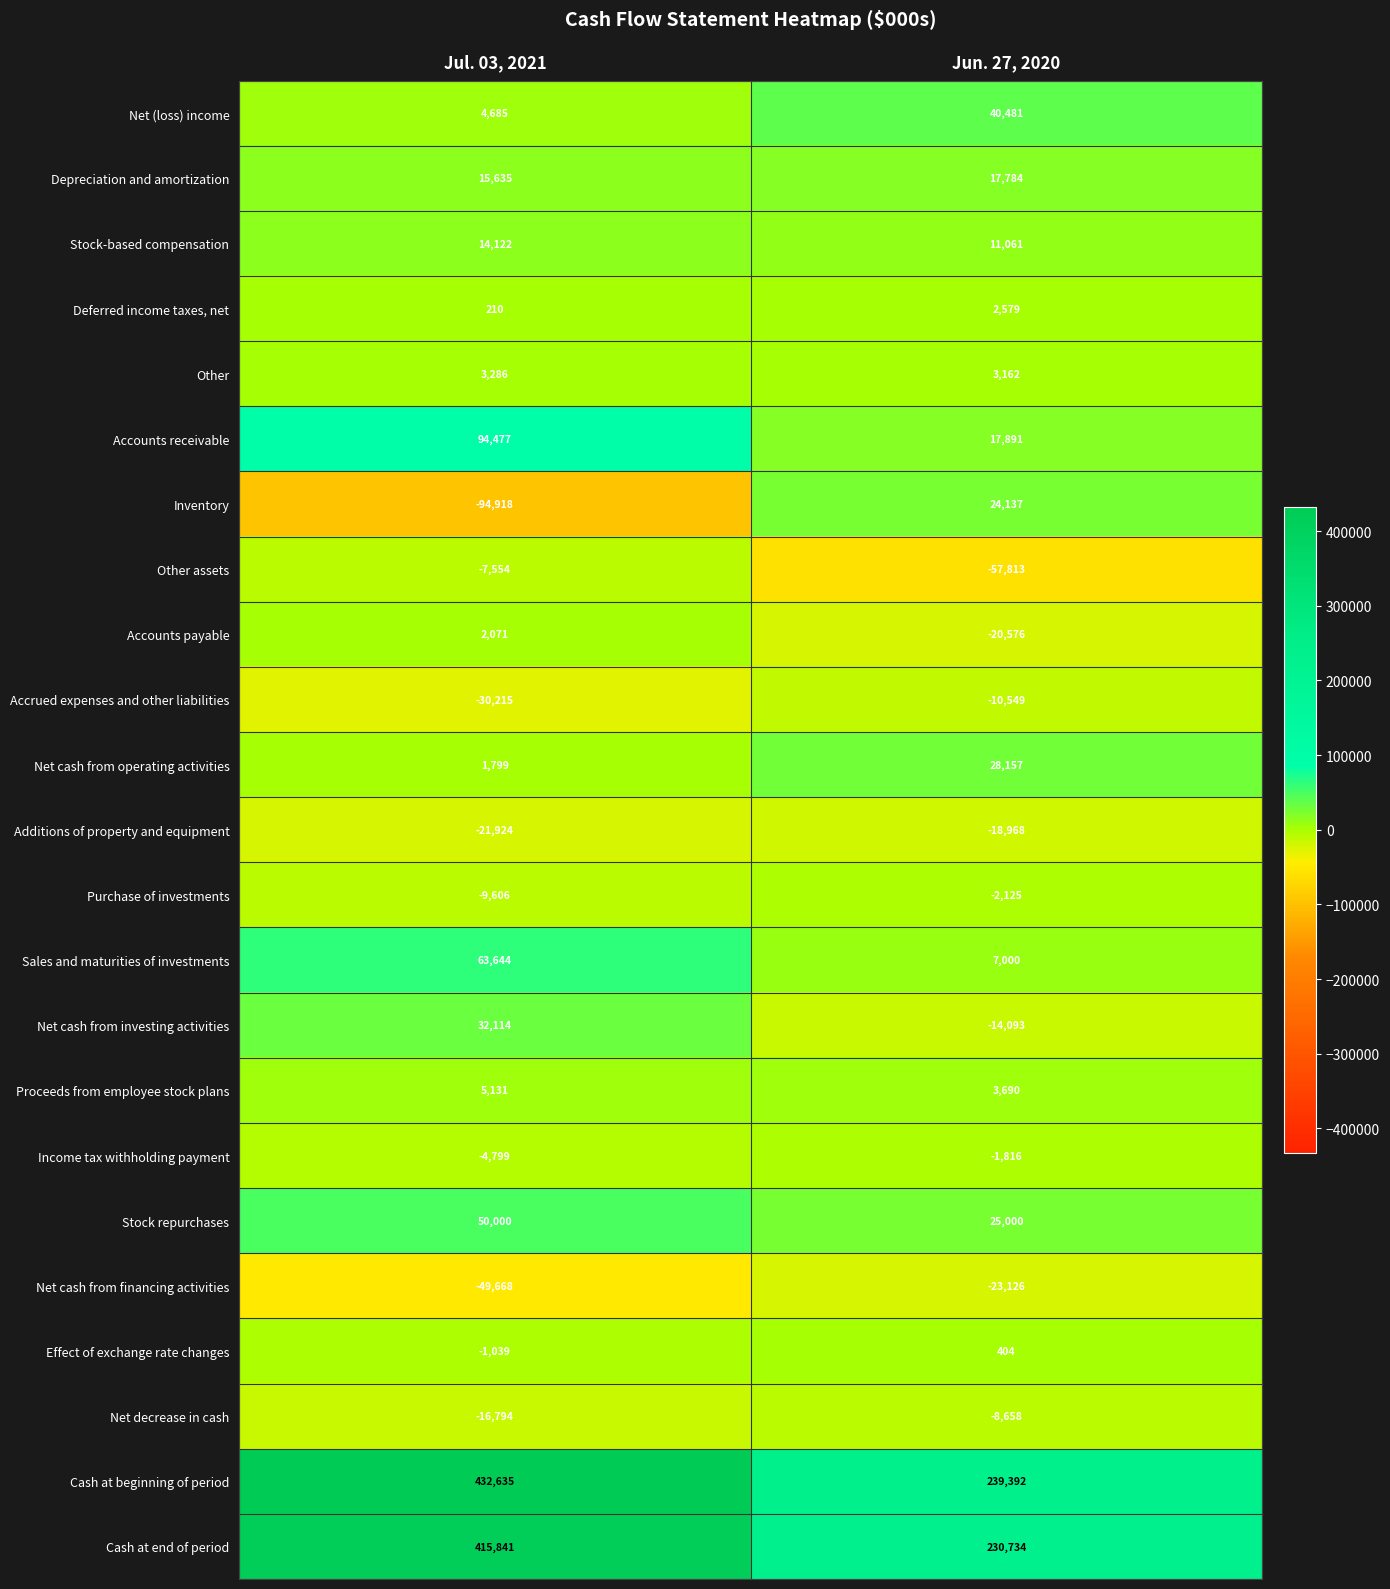

Is the value of Proceeds from employee stock plans at Jun. 27, 2020 greater than the value of Accounts payable at Jun. 27, 2020?

Yes